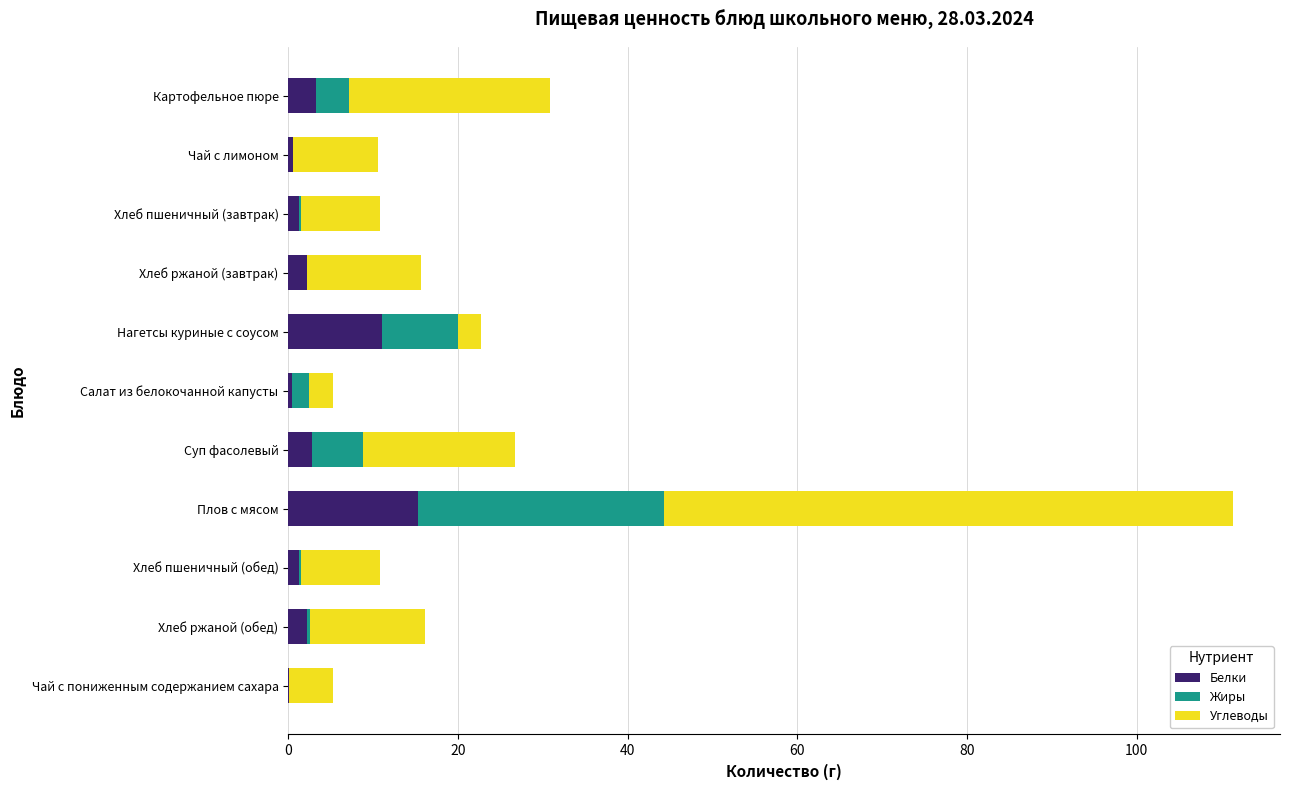

At which category is the sum across all series the highest?

Плов с мясом